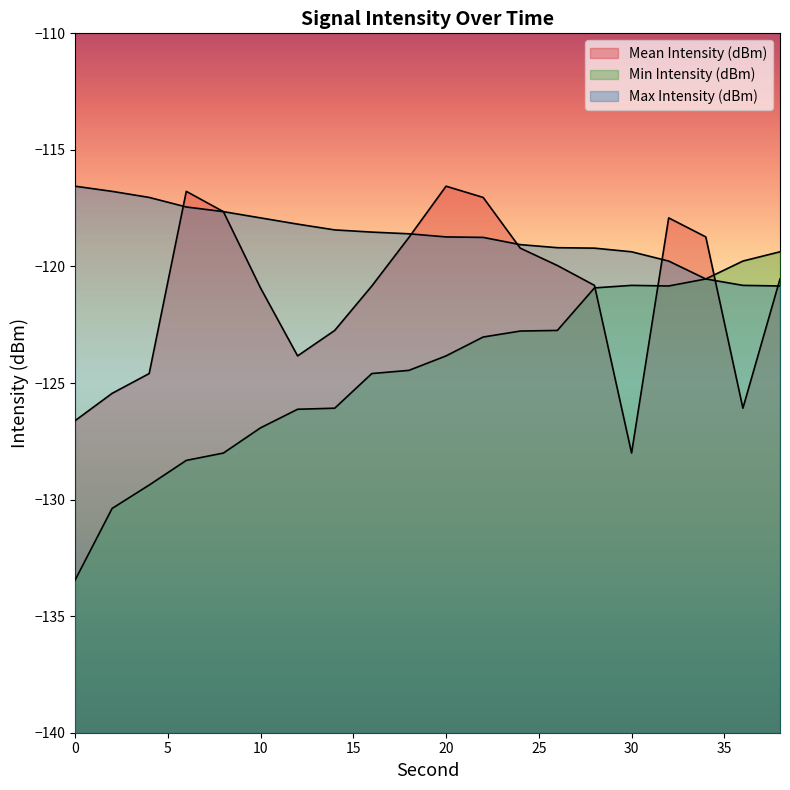

Which category has the highest value across all series?

20